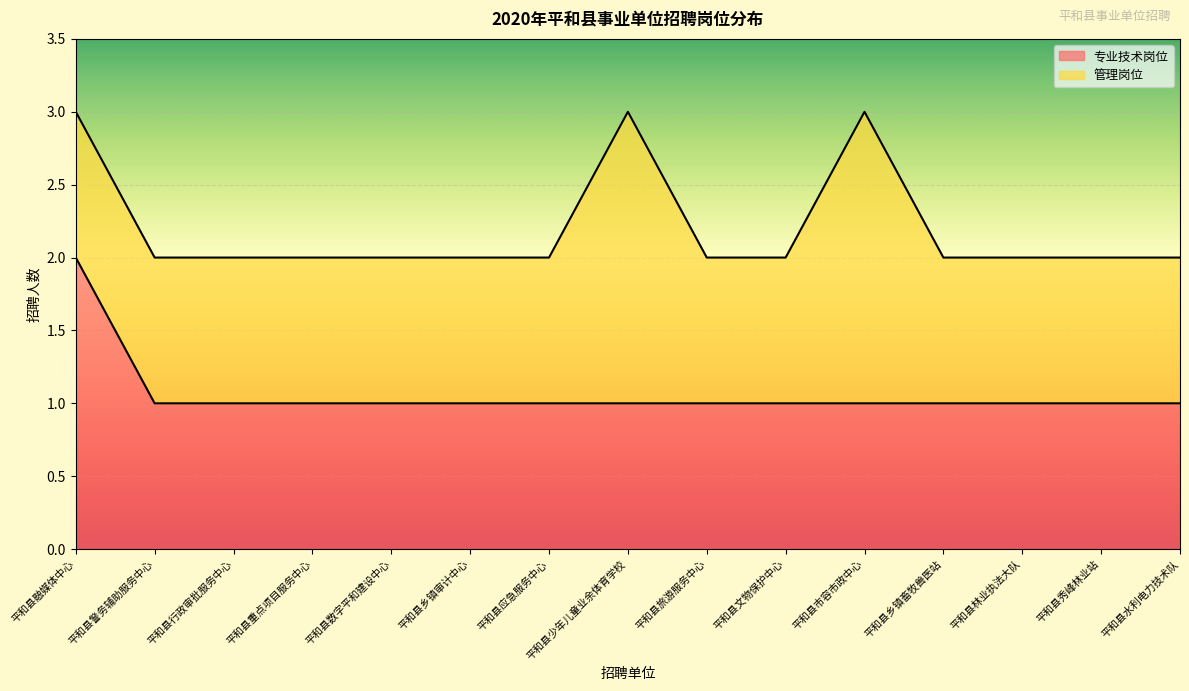

Reading left to right, extract all data points from this chart.

平和县融媒体中心=2	平和县警务辅助服务中心=1	平和县行政审批服务中心=1	平和县重点项目服务中心=1	平和县数字平和建设中心=1	平和县乡镇审计中心=1	平和县应急服务中心=1	平和县少年儿童业余体育学校=1	平和县旅游服务中心=1	平和县文物保护中心=1	平和县市容市政中心=1	平和县乡镇畜牧兽医站=1	平和县林业执法大队=1	平和县秀峰林业站=1	平和县水利电力技术队=1